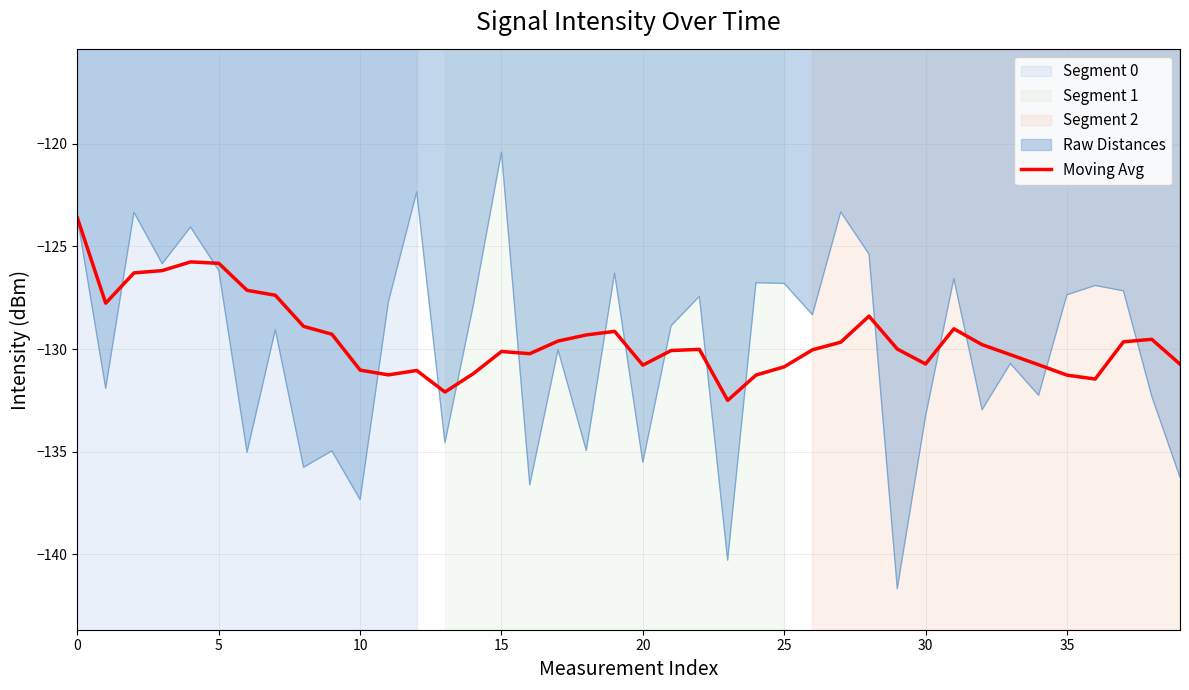

List the series in order of their peak value, highest first.

Raw Distances, Moving Avg